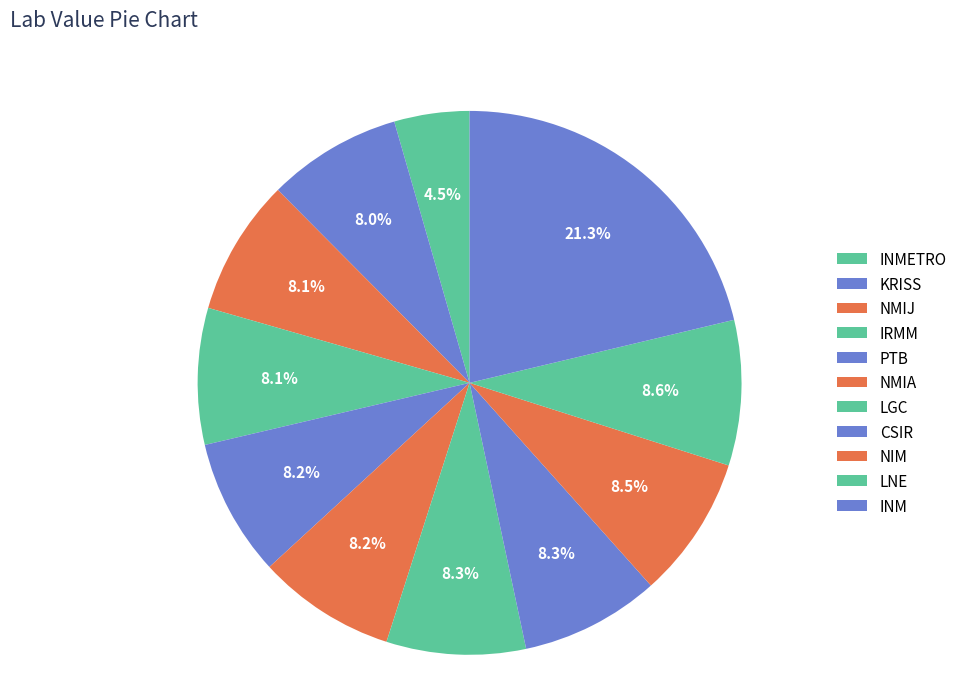

How many segments does this pie chart have?

11